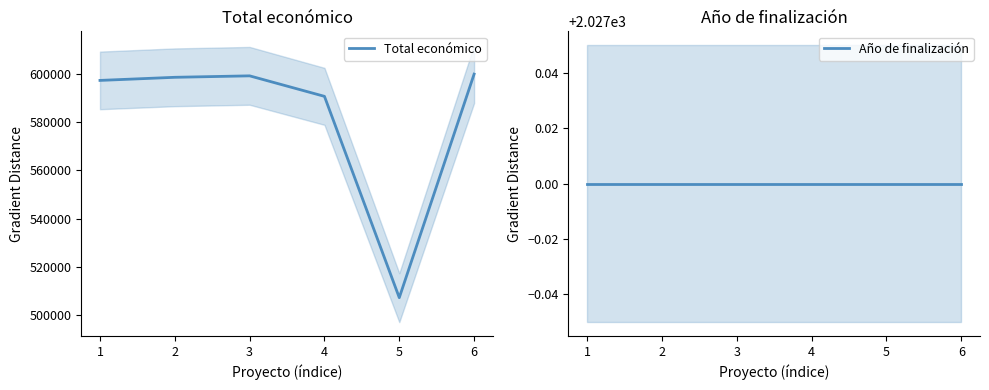

True or false: Total económico has a value of 599211 at 3.

True